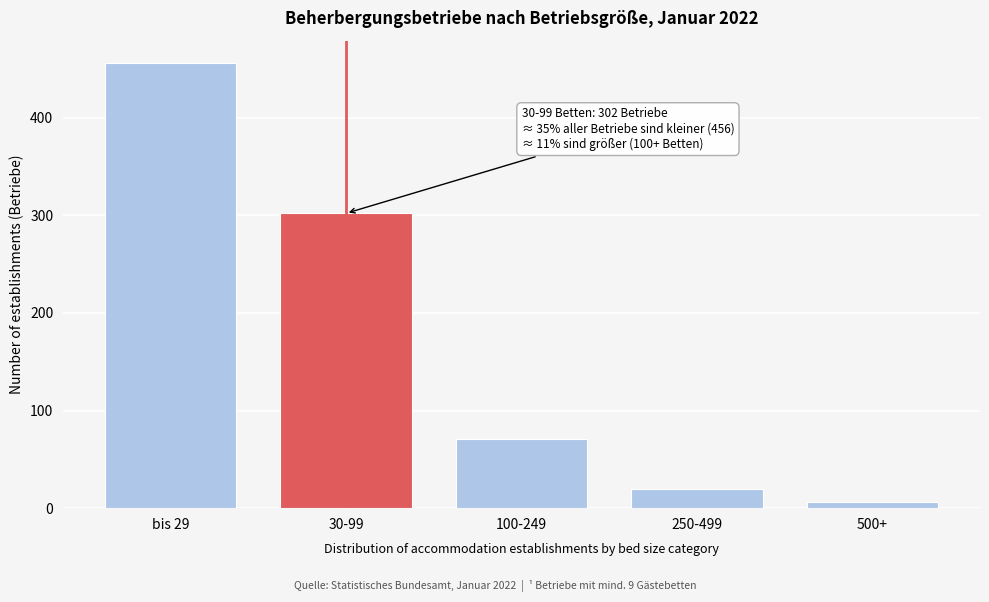

Reading right to left, extract all data points from this chart.

500+=6	250-499=20	100-249=71	30-99=302	bis 29=456